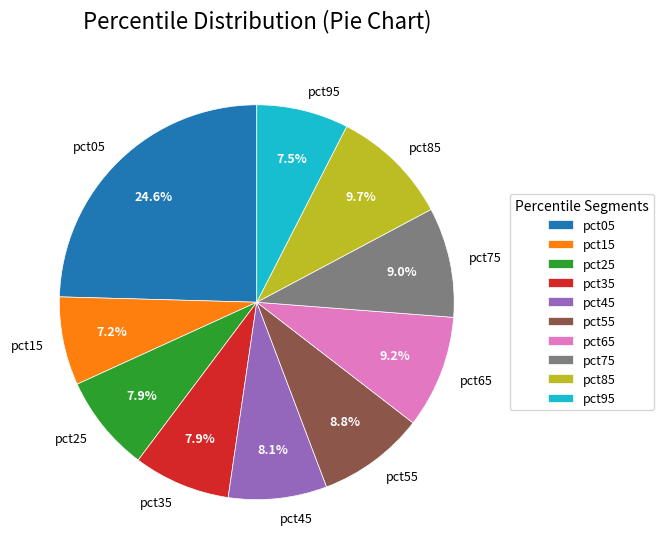

Which category has the biggest portion of the pie?

pct05